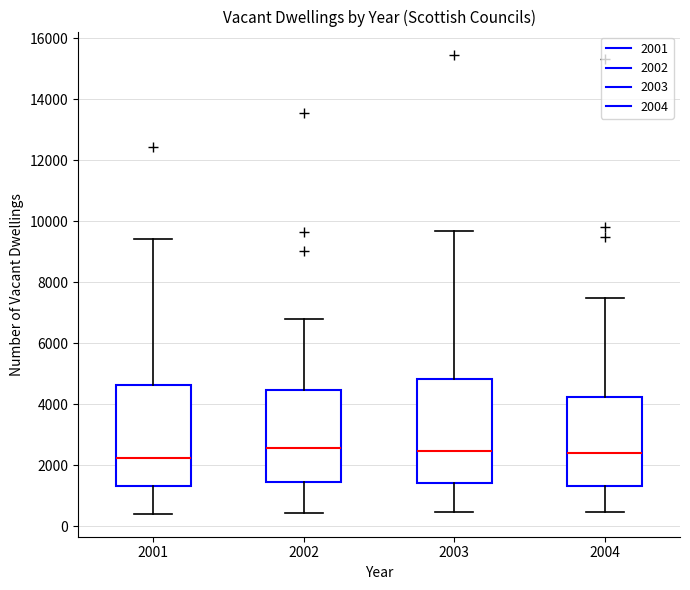

Reading left to right, read every box against the y-axis: the position of its median line, the range the box covers, and the ends of its whiskers. The values are not printed on the chart, so give them approximately, as read against the axis.

2001: median 2200, box 1400 to 4600, whiskers 400 to 9400
2002: median 2600, box 1400 to 4400, whiskers 400 to 6800
2003: median 2400, box 1400 to 4800, whiskers 400 to 9600
2004: median 2400, box 1400 to 4200, whiskers 400 to 7400